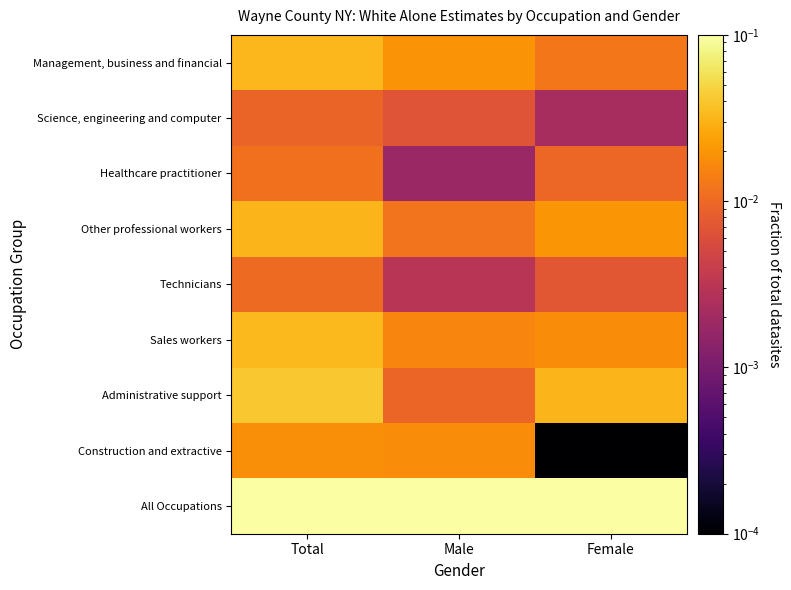

Rank the series at Female from lowest to highest value.

Construction and extractive, Science, engineering and computer, Technicians, Healthcare practitioner, Management, business and financial, Sales workers, Other professional workers, Administrative support, All Occupations